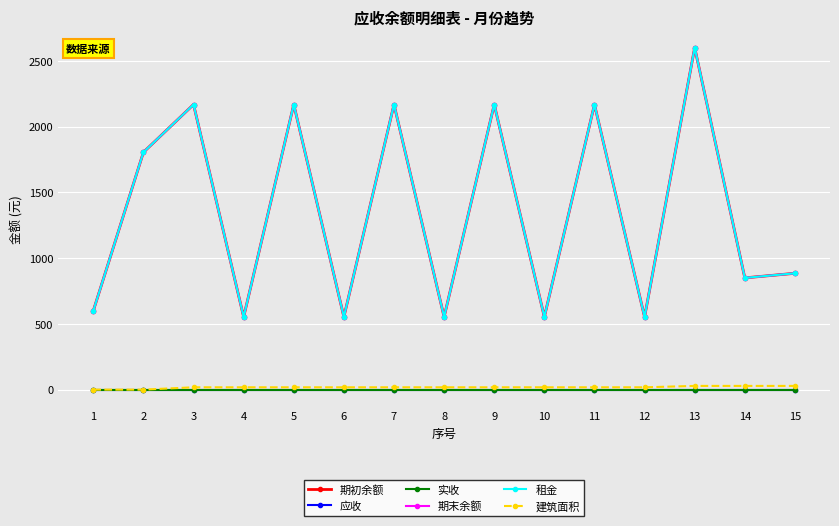

Which category has the highest value across all series?

13